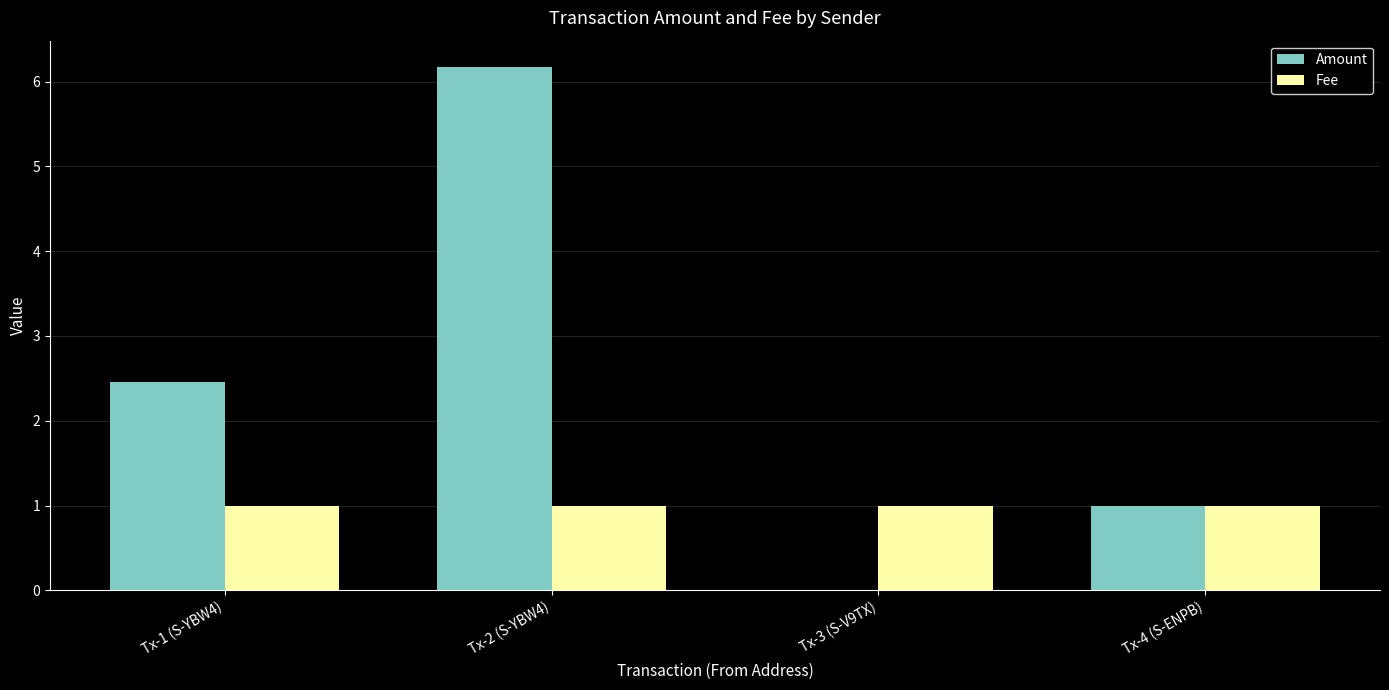

The value of Amount at Tx-4 (S-ENPB) is 1.7. True or false?

False